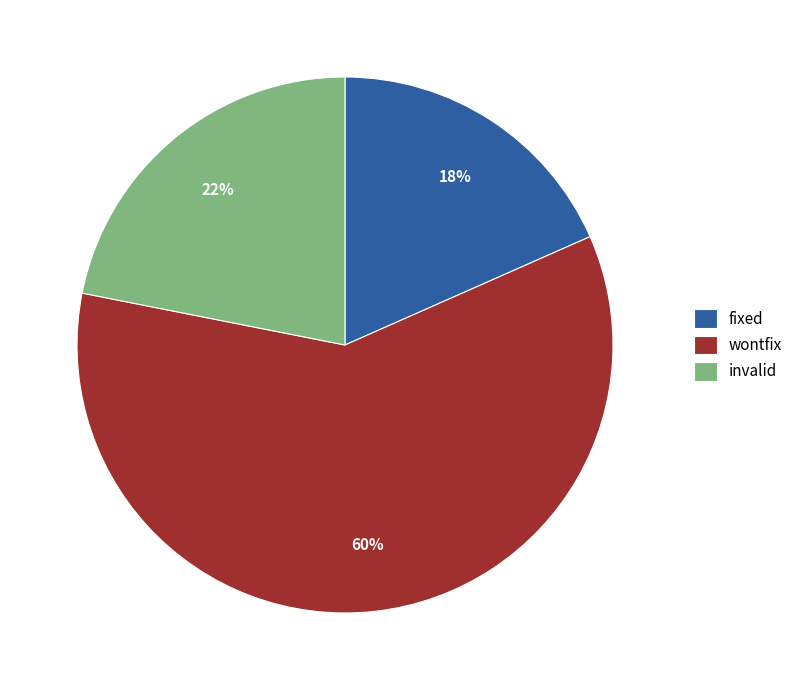

To the nearest percent, what is the average slice percentage?

33%